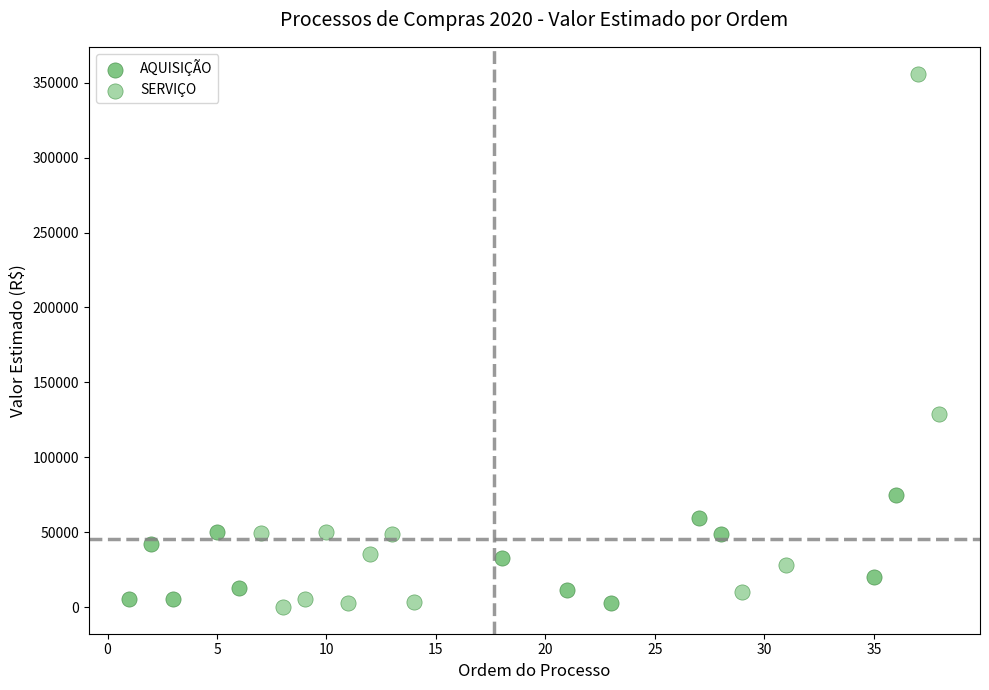

Which series contains the highest Y value?

SERVIÇO